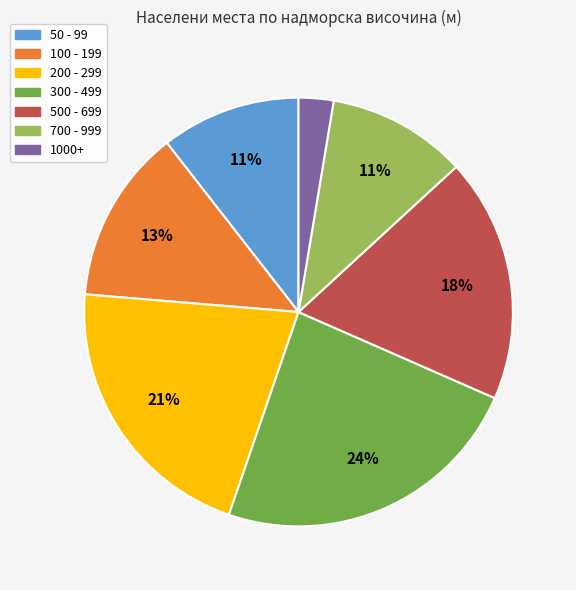

To the nearest percent, what is the difference between the largest and smallest slice percentages?

21%